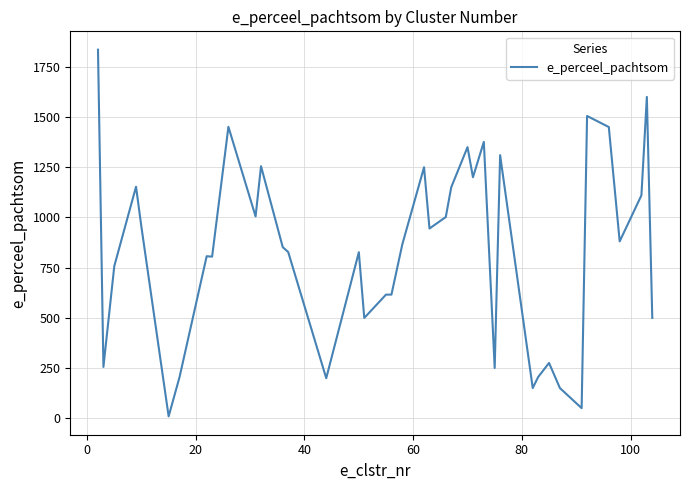

What is the difference between the maximum and minimum values?

1825